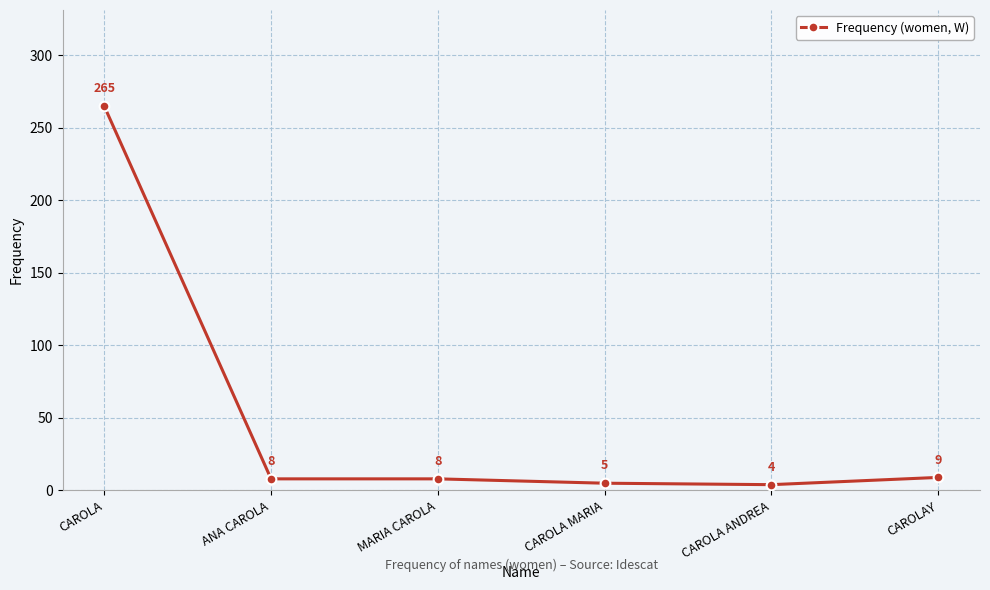

The chart shows a value of 9 at CAROLAY. True or false?

True